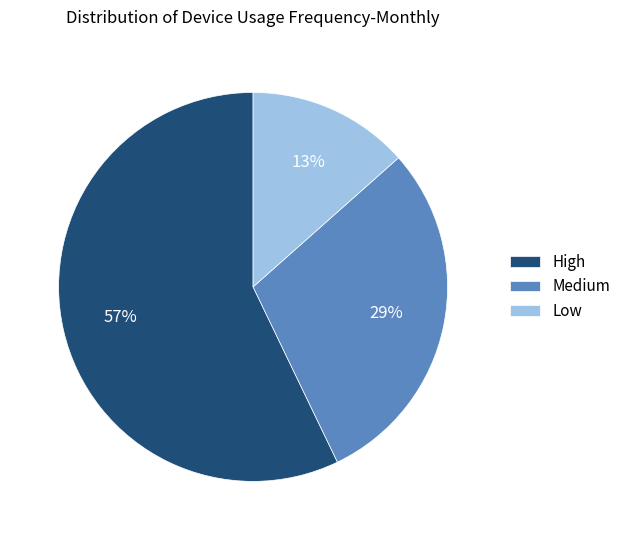

Which slice is the smallest?

Low